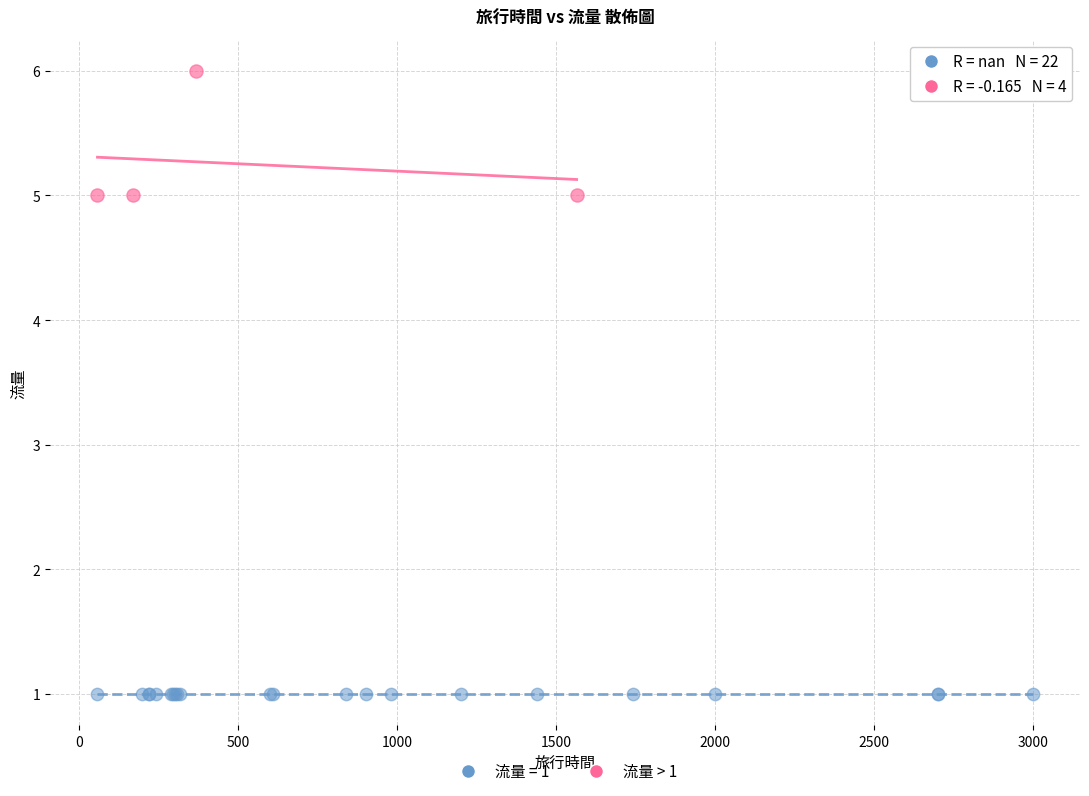

Which series reaches the maximum Y coordinate?

流量 > 1